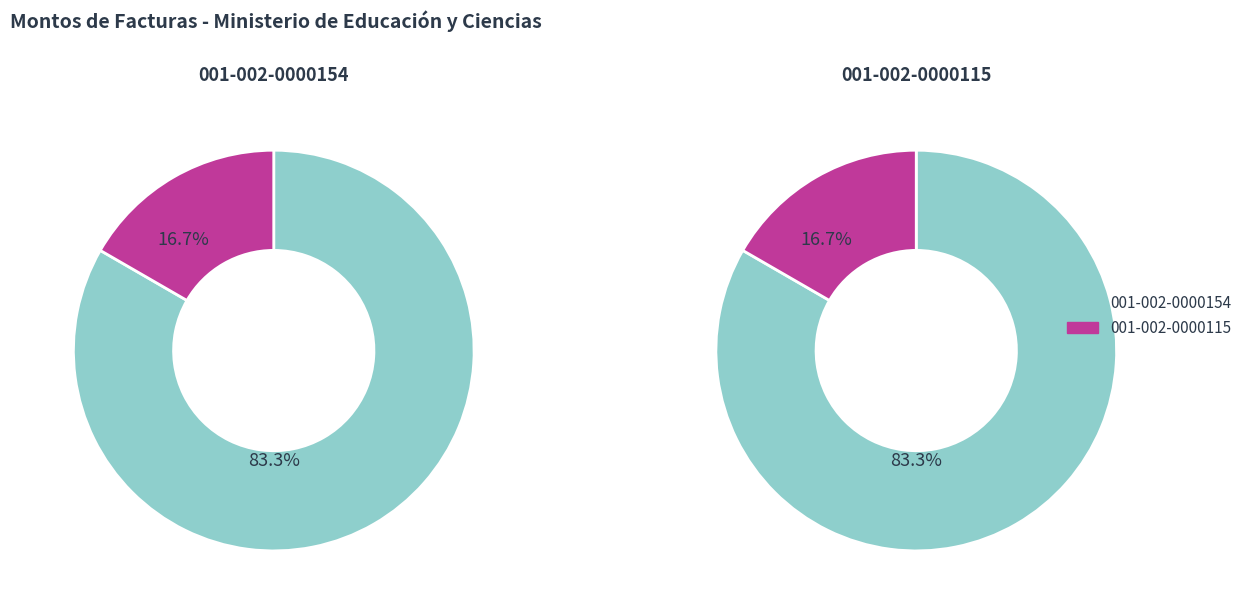

What is the change in value from 001-002-0000154 to 001-002-0000115?

+8000000